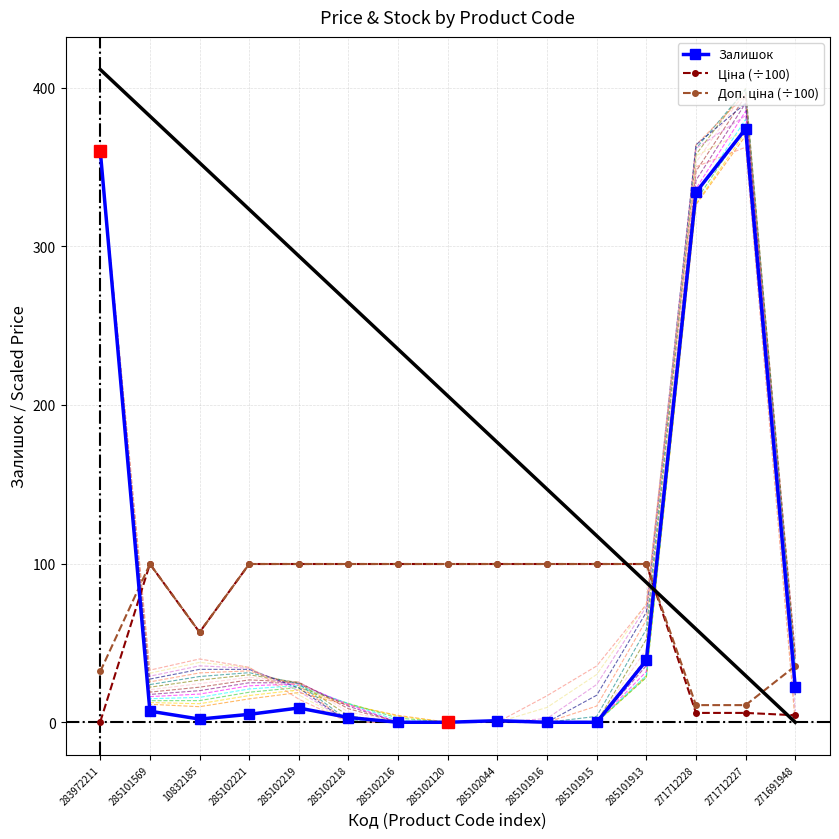

Reading right to left, transcribe all the data shown in this chart.

Залишок: 22.0	374.0	334.0	39.0	0.0	0.0	1.0	0.0	0.0	3.0	9.0	5.0	2.0	7.0	360.0
Ціна (÷100): 4.4	5.9	5.9	99.7	99.7	99.7	99.7	99.7	99.7	99.7	99.7	99.7	56.7	99.7	0.3
Доп. ціна (÷100): 35.4	10.8	10.8	99.7	99.7	99.7	99.7	99.7	99.7	99.7	99.7	99.7	56.7	99.7	32.0